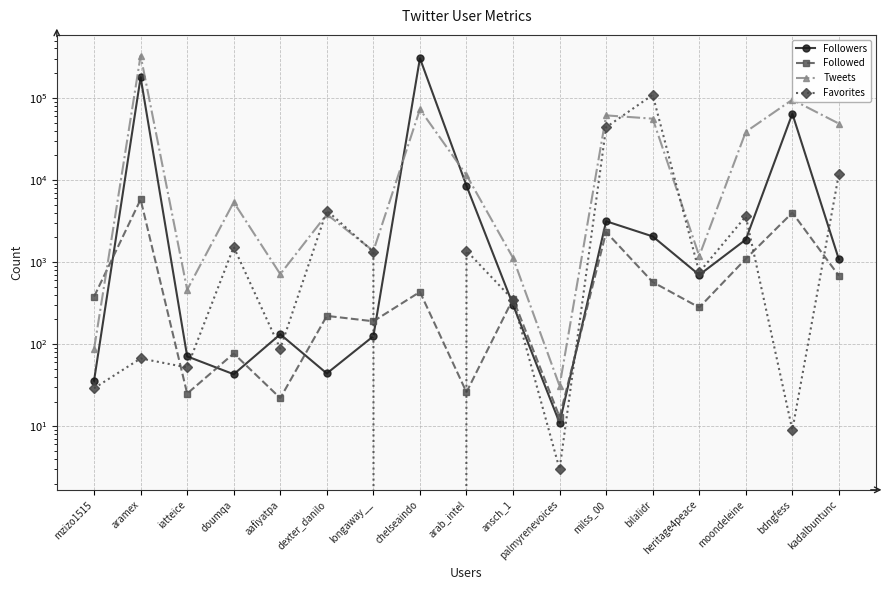

What is the value of the Tweets point at the 14th from the left?

1188